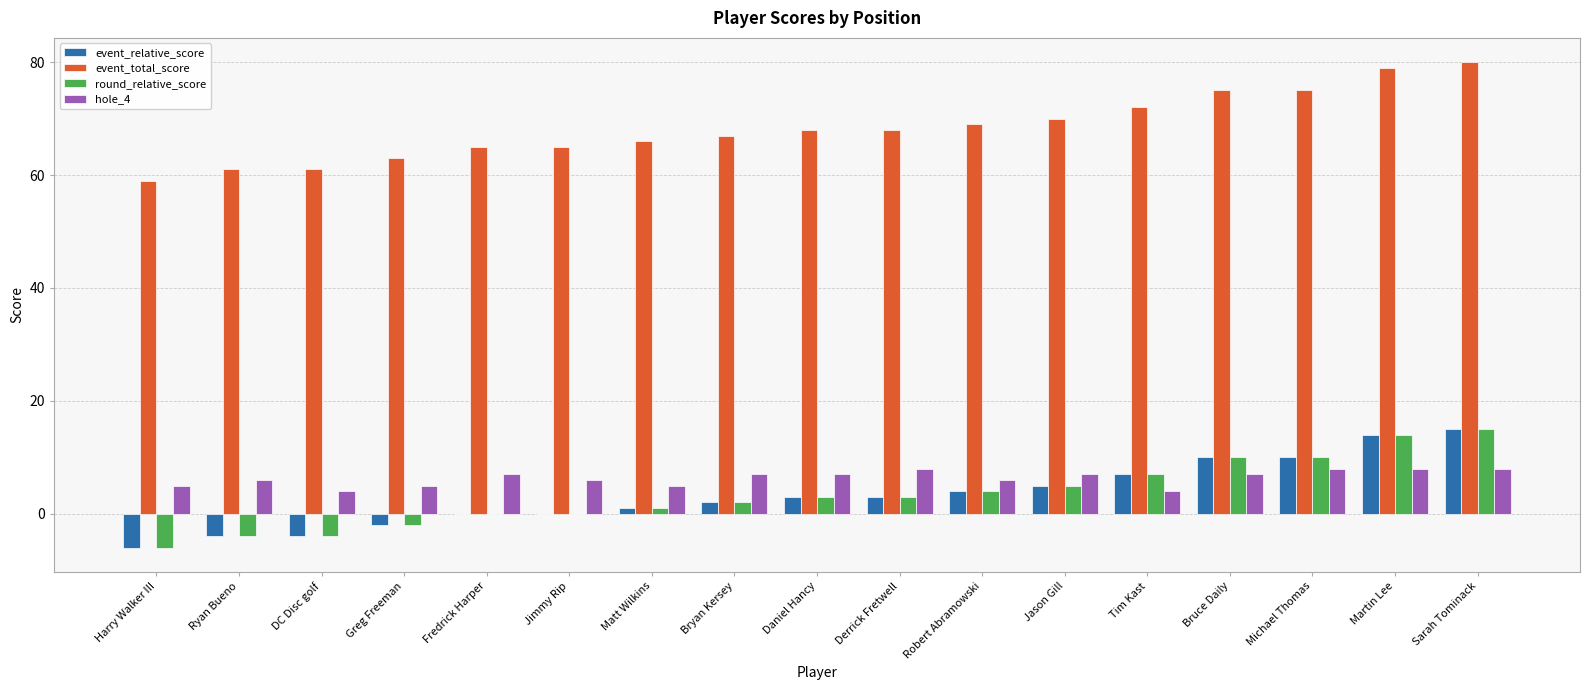

The value of hole_4 at Harry Walker III is 8. True or false?

False